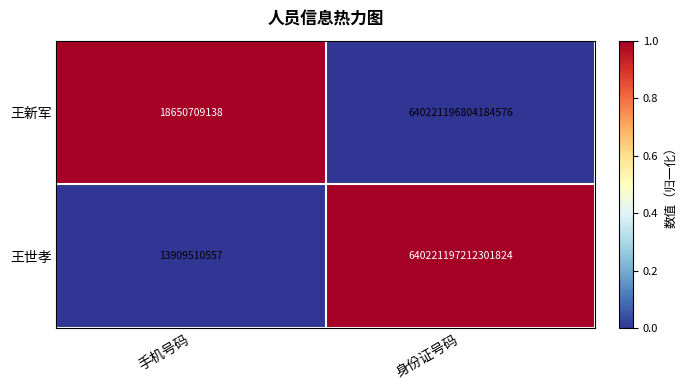

Count the number of data series in this chart.

2